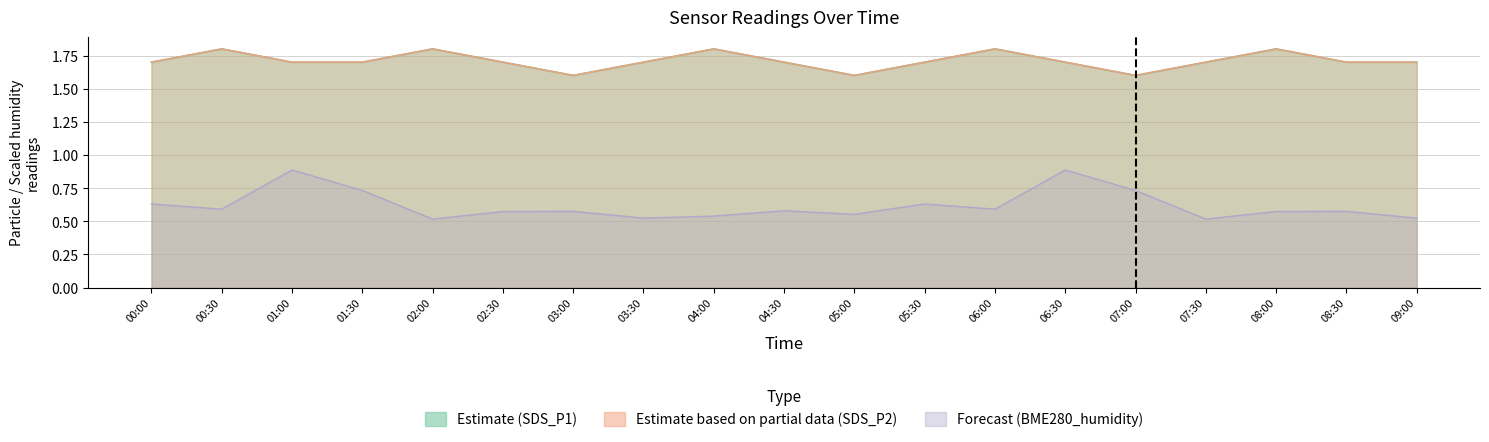

Which category has the lowest value in the SDS_P2 series?

03:00